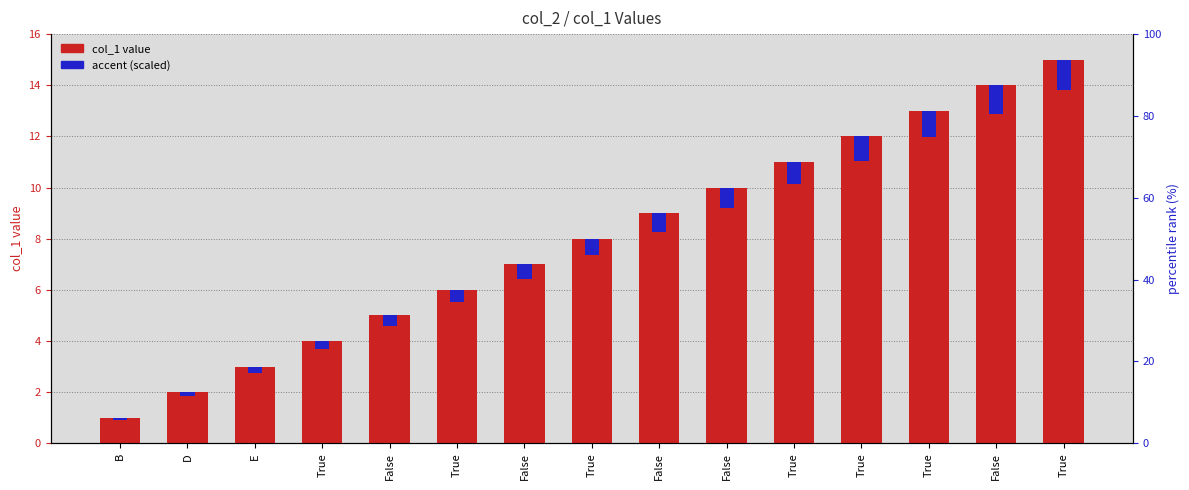

What is the spread (max minus min) of values at D?

1.8